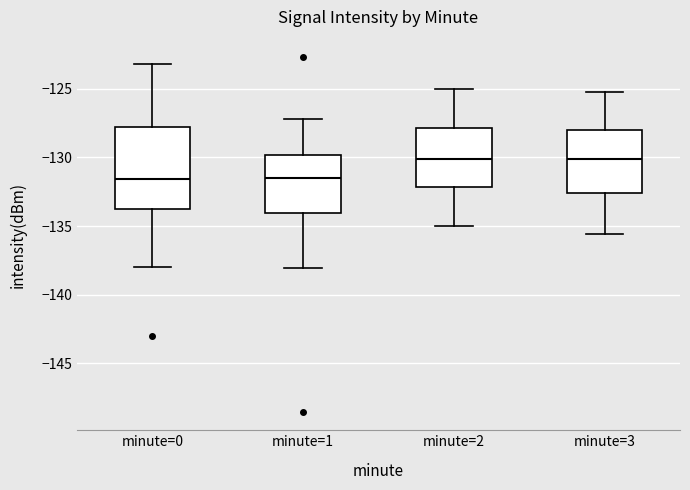

Comparing the boxes themselves (not the whiskers), which one is the tallest?

minute=0